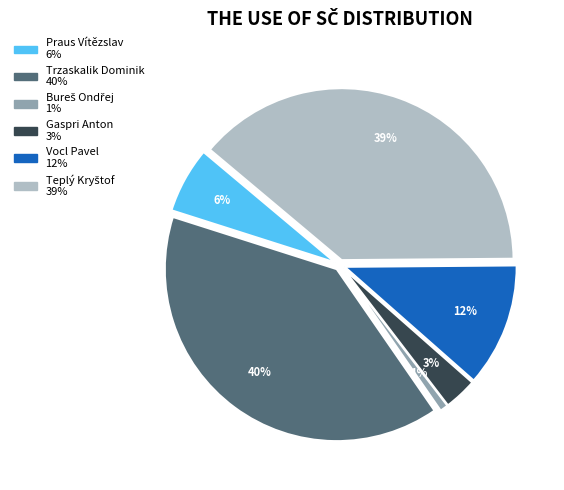

To the nearest percent, what is the difference between the largest and smallest slice percentages?

39%